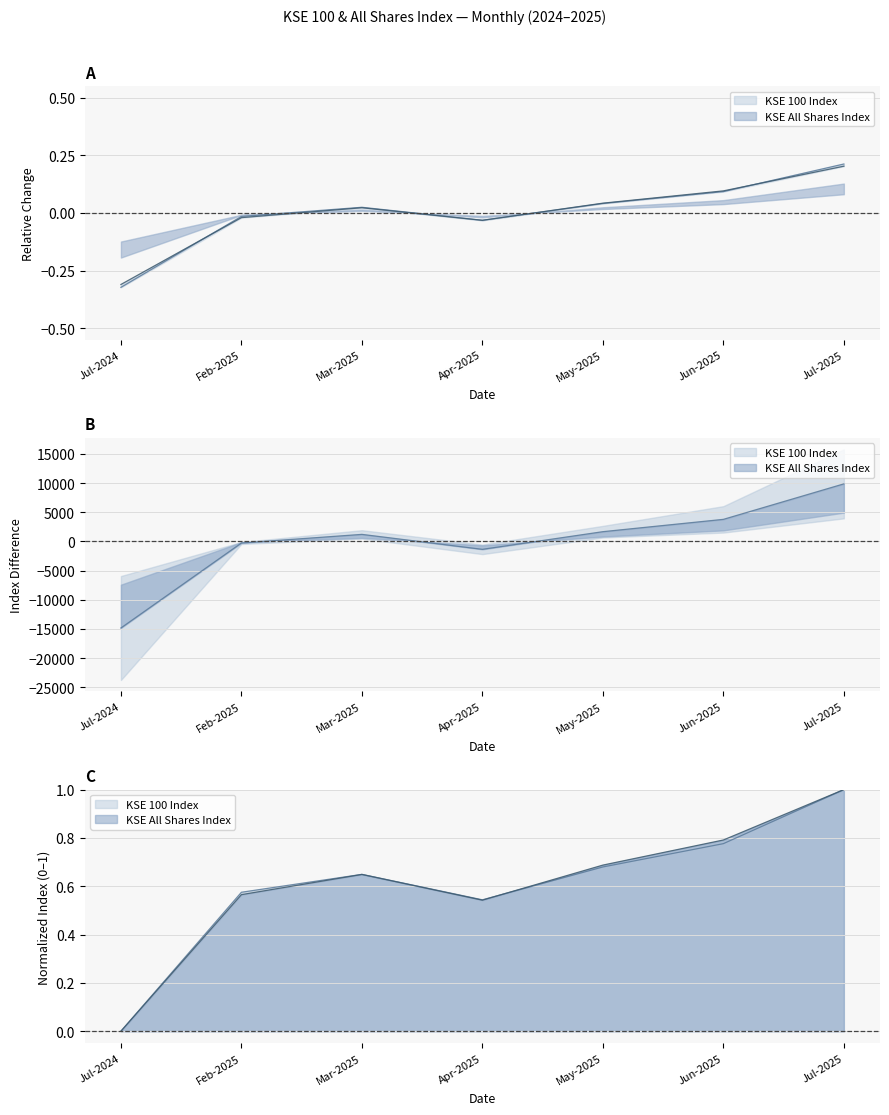

What position from the left is Jul-2025?

7